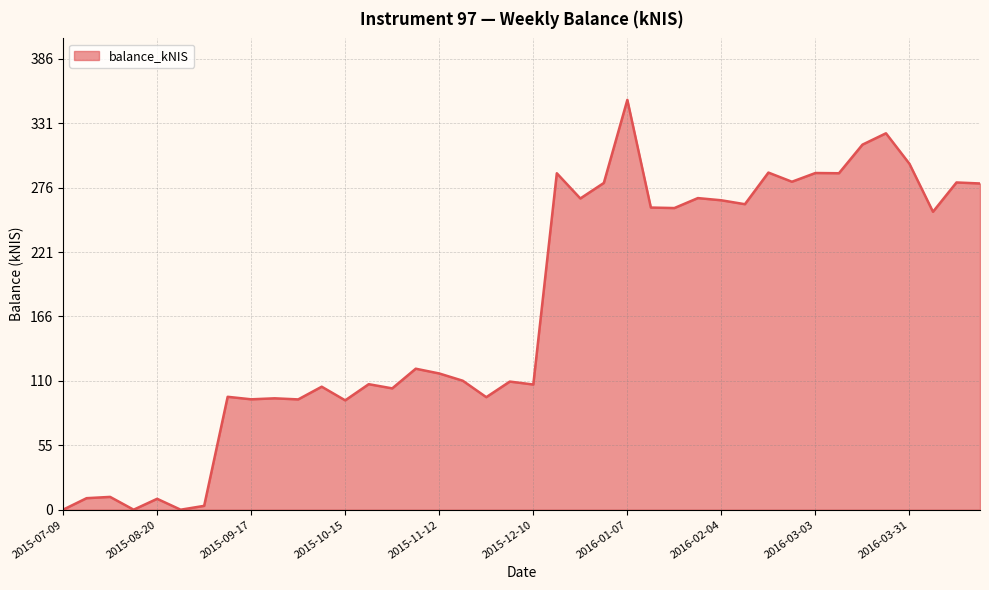

What is the difference between the maximum and minimum values?

351.1